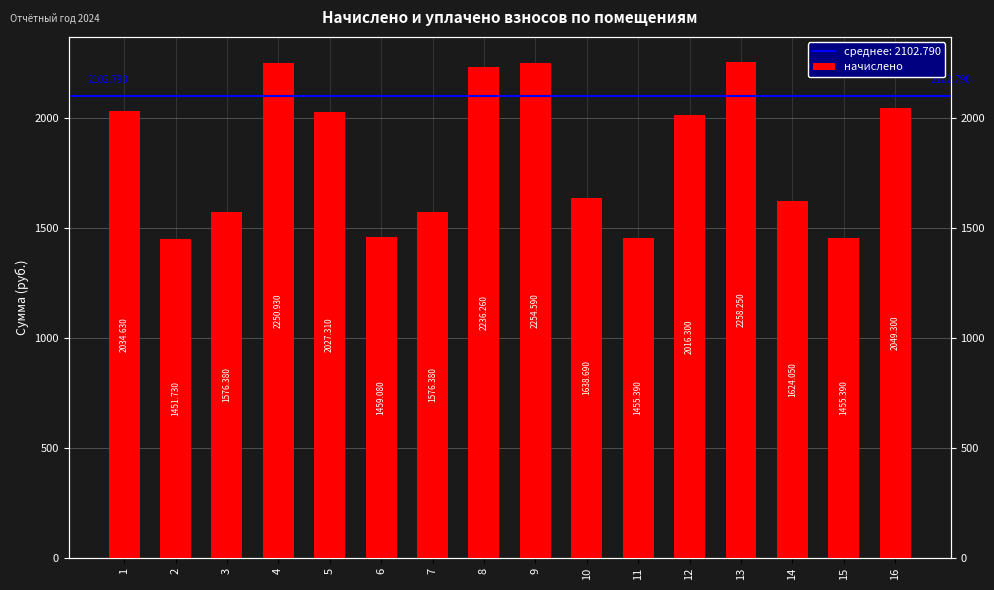

True or false: the data shows 509.2 at 13.

False